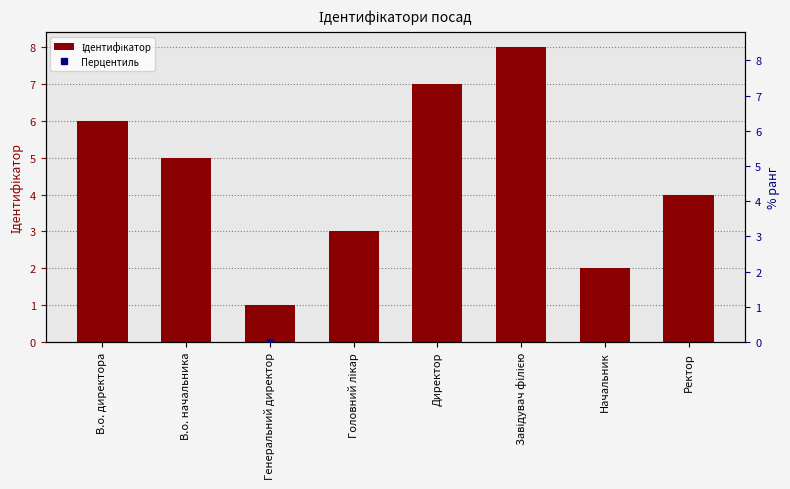

How many values in the Перцентиль series exceed 57?

4